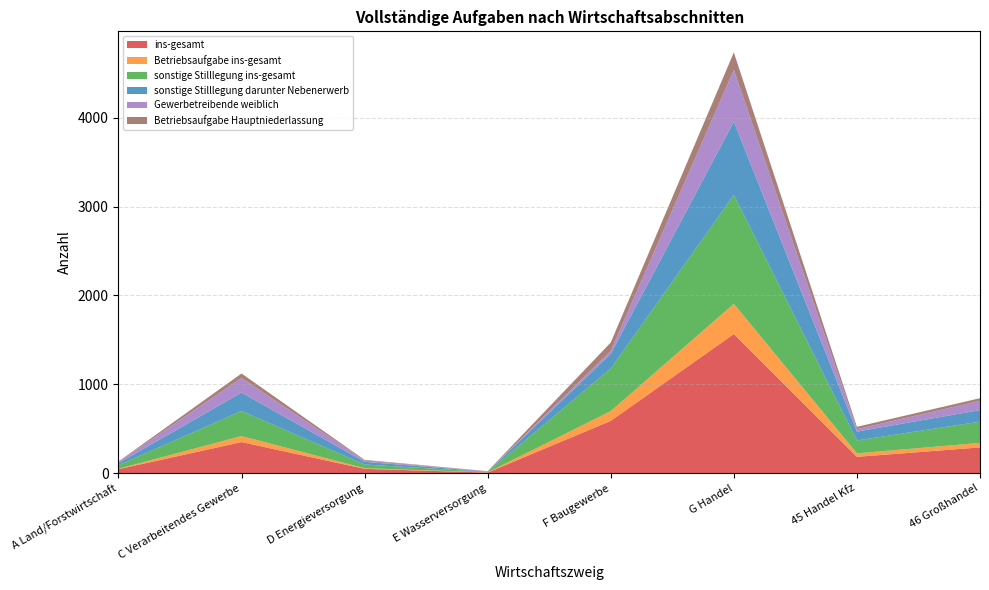

Reading right to left, extract all data points from this chart.

ins-gesamt: 46 Großhandel=290	45 Handel Kfz=184	G Handel=1566	F Baugewerbe=589	E Wasserversorgung=7	D Energieversorgung=49	C Verarbeitendes Gewerbe=350	A Land/Forstwirtschaft=45
Betriebsaufgabe ins-gesamt: 46 Großhandel=51	45 Handel Kfz=39	G Handel=340	F Baugewerbe=110	E Wasserversorgung=2	D Energieversorgung=7	C Verarbeitendes Gewerbe=68	A Land/Forstwirtschaft=5
sonstige Stilllegung ins-gesamt: 46 Großhandel=239	45 Handel Kfz=145	G Handel=1226	F Baugewerbe=479	E Wasserversorgung=5	D Energieversorgung=42	C Verarbeitendes Gewerbe=282	A Land/Forstwirtschaft=40
sonstige Stilllegung darunter Nebenerwerb: 46 Großhandel=130	45 Handel Kfz=100	G Handel=824	F Baugewerbe=165	E Wasserversorgung=3	D Energieversorgung=30	C Verarbeitendes Gewerbe=207	A Land/Forstwirtschaft=22
Gewerbetreibende weiblich: 46 Großhandel=104	45 Handel Kfz=27	G Handel=584	F Baugewerbe=34	E Wasserversorgung=4	D Energieversorgung=15	C Verarbeitendes Gewerbe=165	A Land/Forstwirtschaft=14
Betriebsaufgabe Hauptniederlassung: 46 Großhandel=30	45 Handel Kfz=27	G Handel=196	F Baugewerbe=94	E Wasserversorgung=2	D Energieversorgung=7	C Verarbeitendes Gewerbe=50	A Land/Forstwirtschaft=5